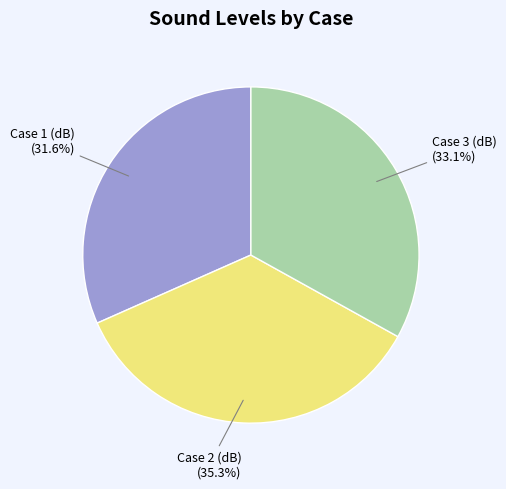

Is there any slice that represents more than half of the pie?

No